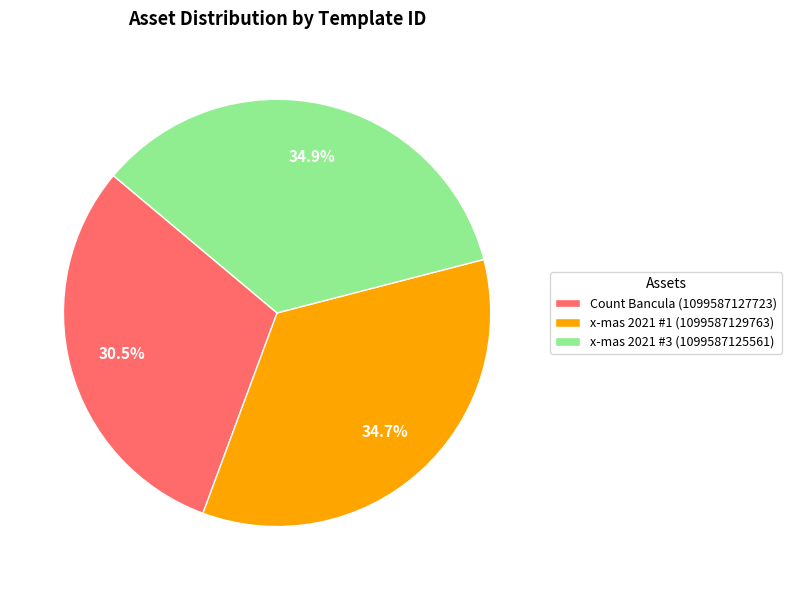

To the nearest percent, what is the difference between the largest and smallest slice percentages?

4%